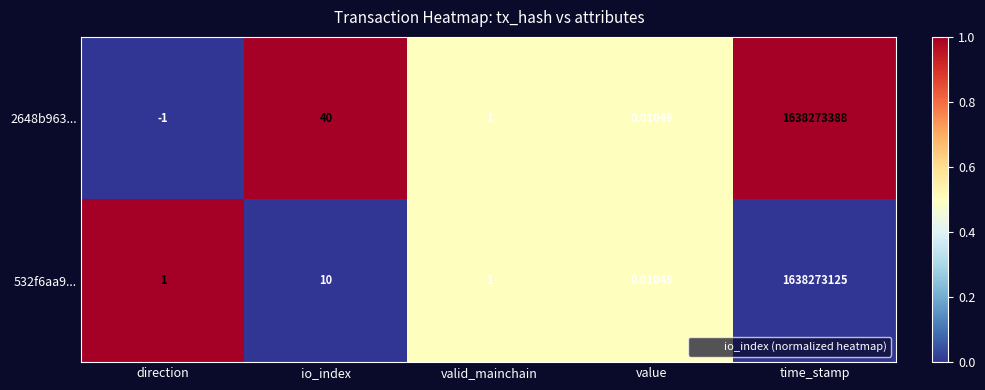

Is the value of 532f6aa9... at direction greater than the value of 2648b963... at io_index?

No